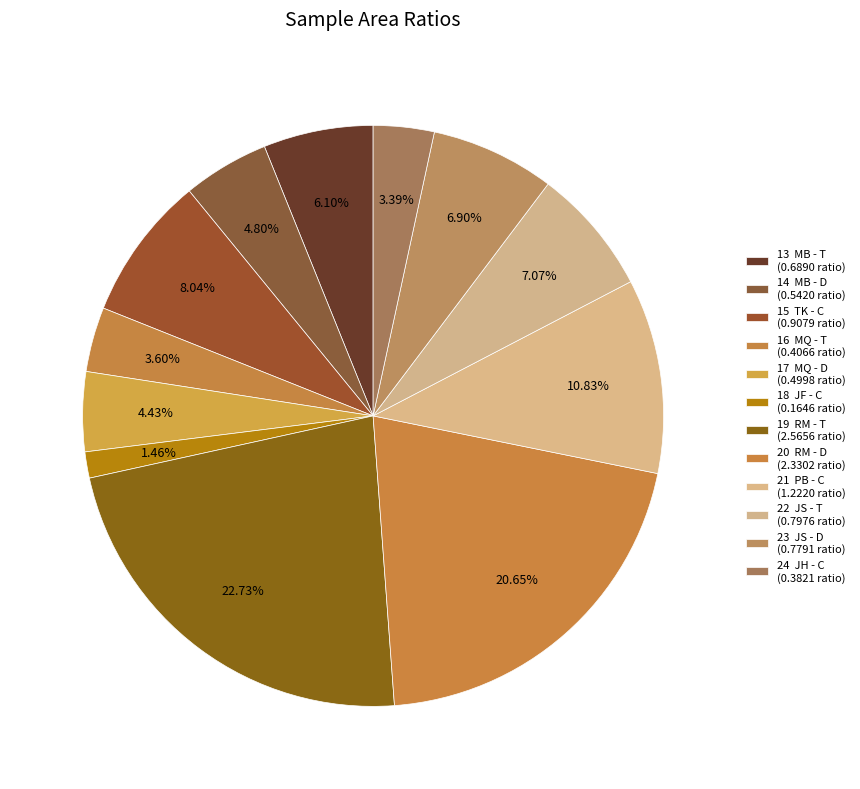

Count the number of slices in the pie.

12